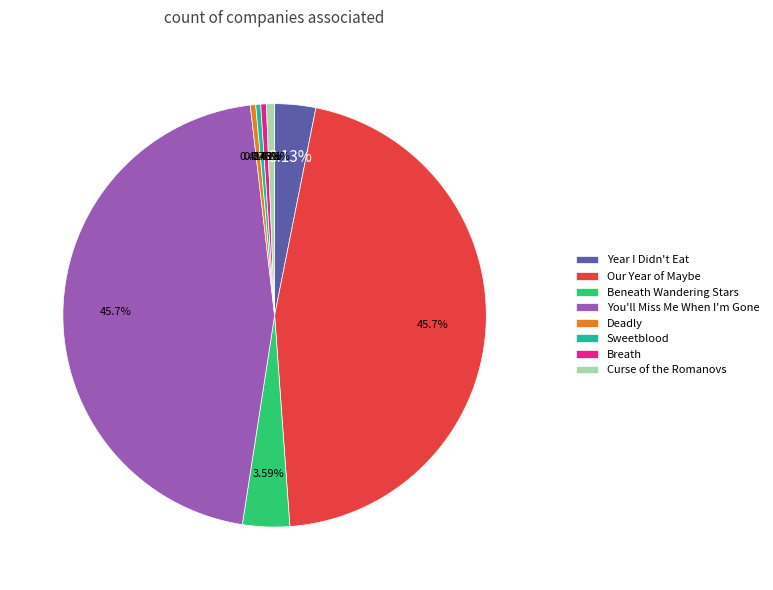

Which has a higher value, Year I Didn't Eat or Sweetblood?

Year I Didn't Eat